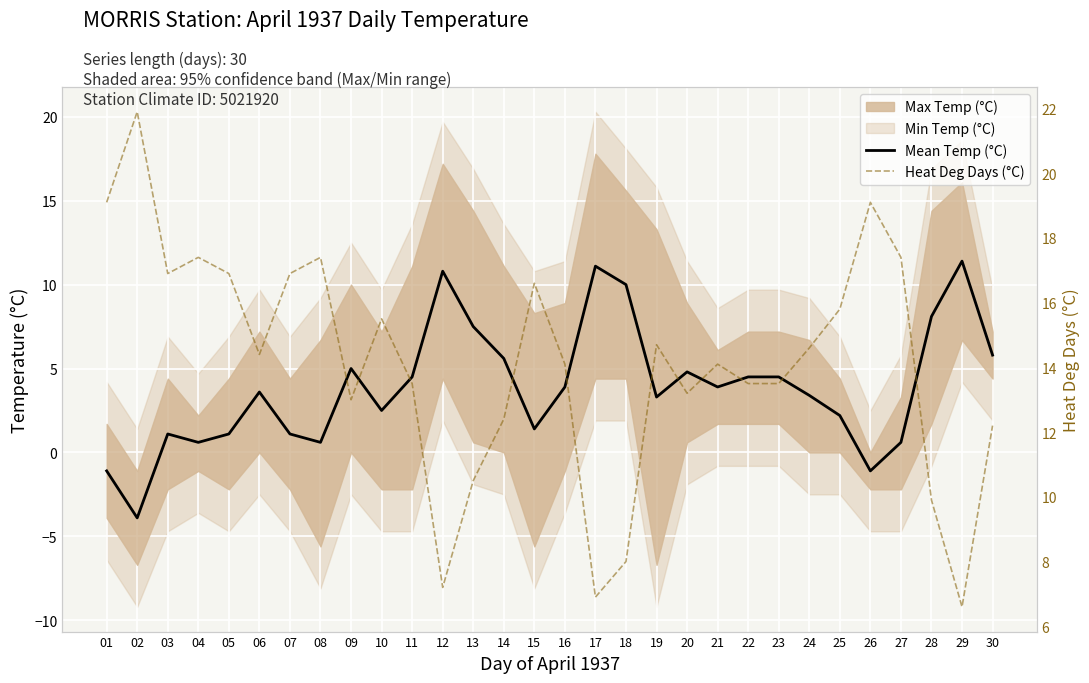

Which series has the largest total across all categories?

Heat Deg Days (°C)